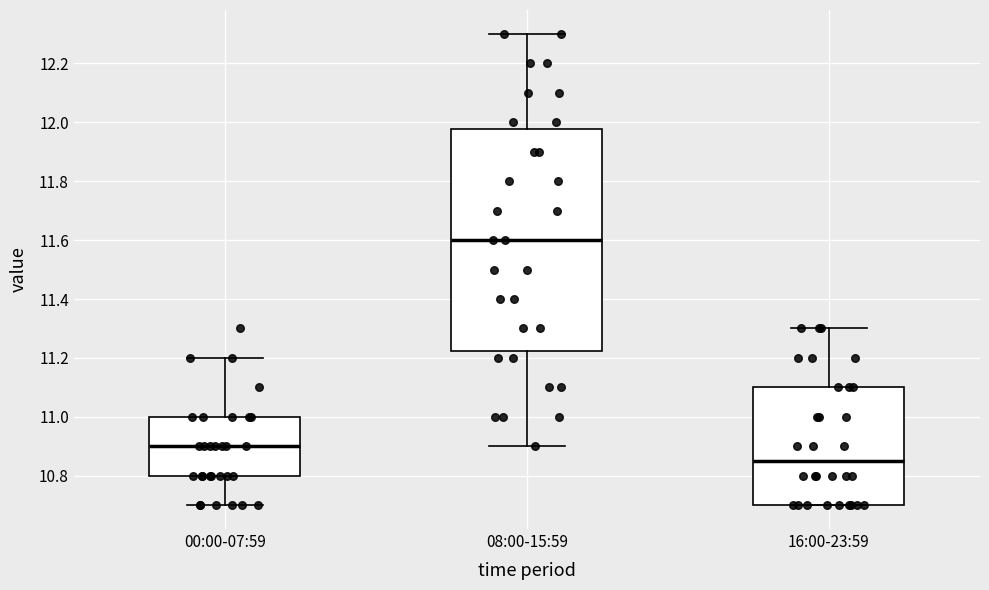

Reading left to right, read every box against the y-axis: the position of its median line, the range the box covers, and the ends of its whiskers. The values are not printed on the chart, so give them approximately, as read against the axis.

00:00-07:59: median 10.90, box 10.80 to 11.00, whiskers 10.70 to 11.20
08:00-15:59: median 11.60, box 11.22 to 11.98, whiskers 10.90 to 12.30
16:00-23:59: median 10.86, box 10.70 to 11.10, whiskers 10.70 to 11.30